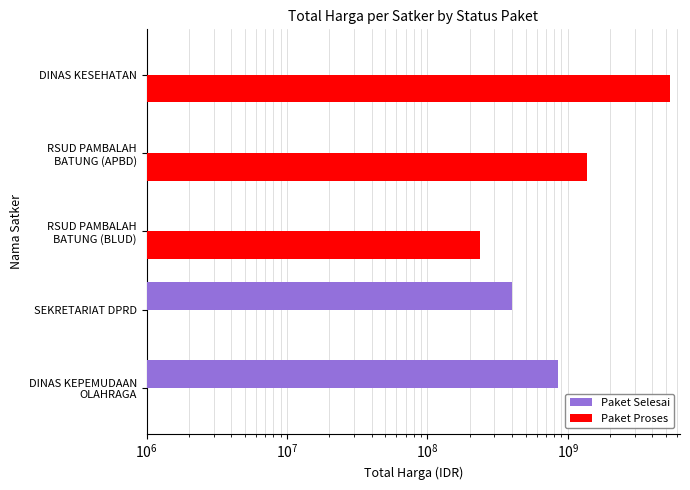

Between DINAS KEPEMUDAAN OLAHRAGA and DINAS KESEHATAN, which series saw the biggest shift?

Paket Proses